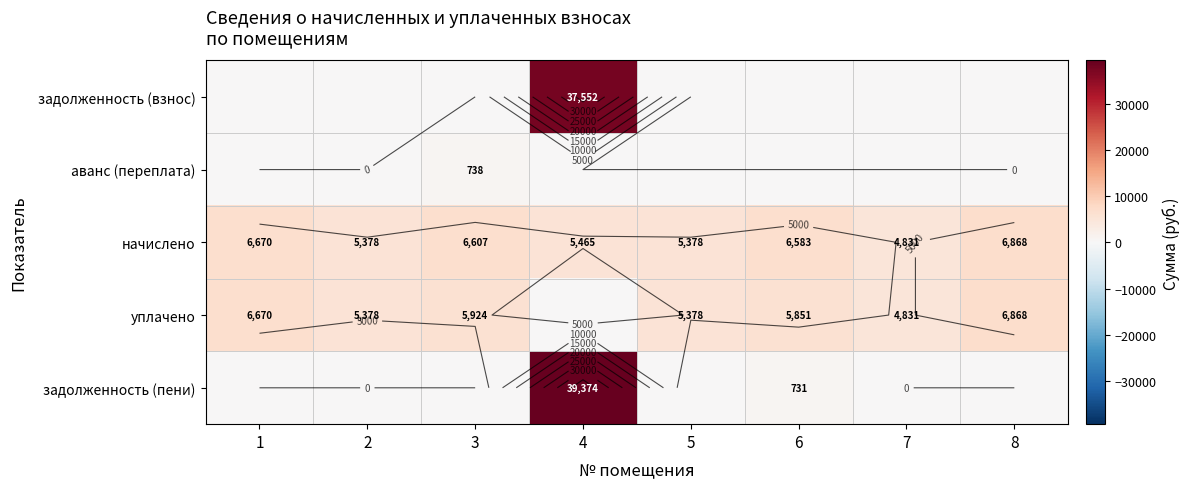

At 2, list the series in order from smallest to largest.

задолженность (взнос), аванс (переплата), задолженность (пени), начислено, уплачено